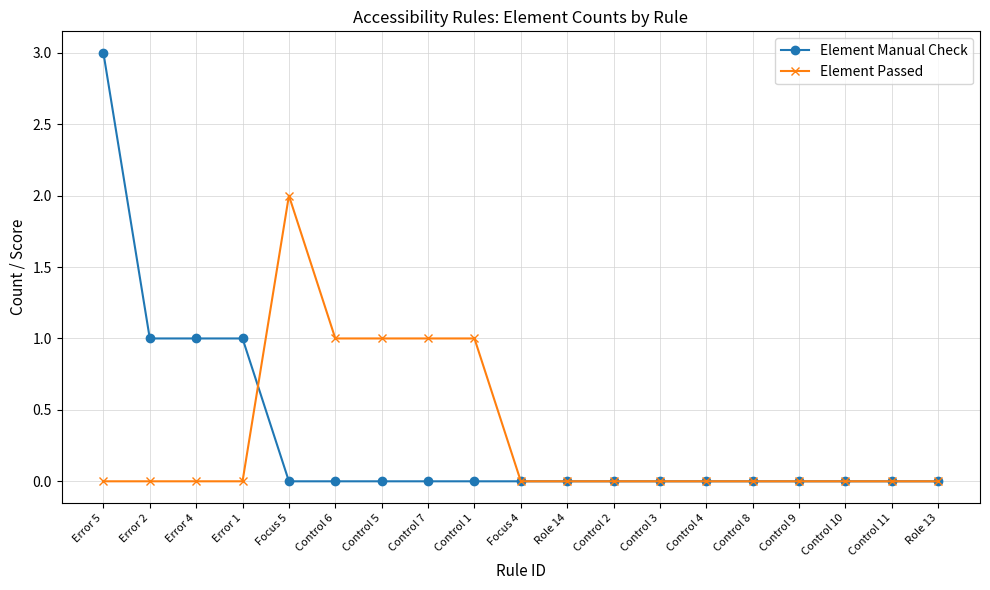

Rank the series by their maximum value, from highest to lowest.

Element Manual Check, Element Passed